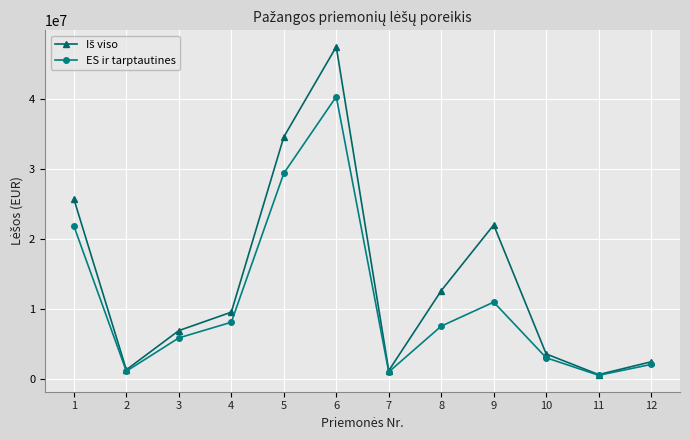

What is the value of the ES ir tarptautines point at the 3rd from the left?

5902757.0